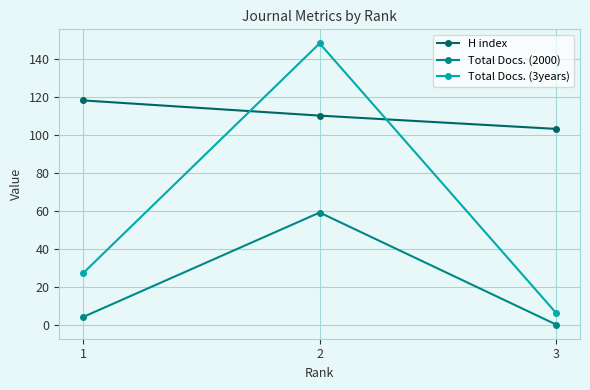

Reading left to right, list all the values displayed in this chart.

H index: 1=118	2=110	3=103
Total Docs. (2000): 1=4	2=59	3=0
Total Docs. (3years): 1=27	2=148	3=6